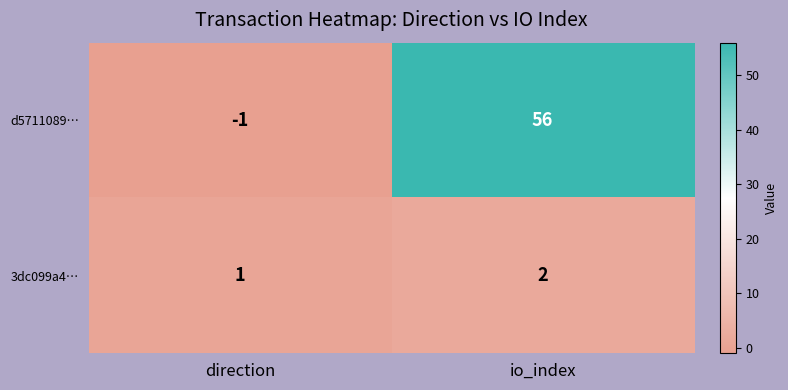

Which series has the largest range (max minus min)?

d5711089…